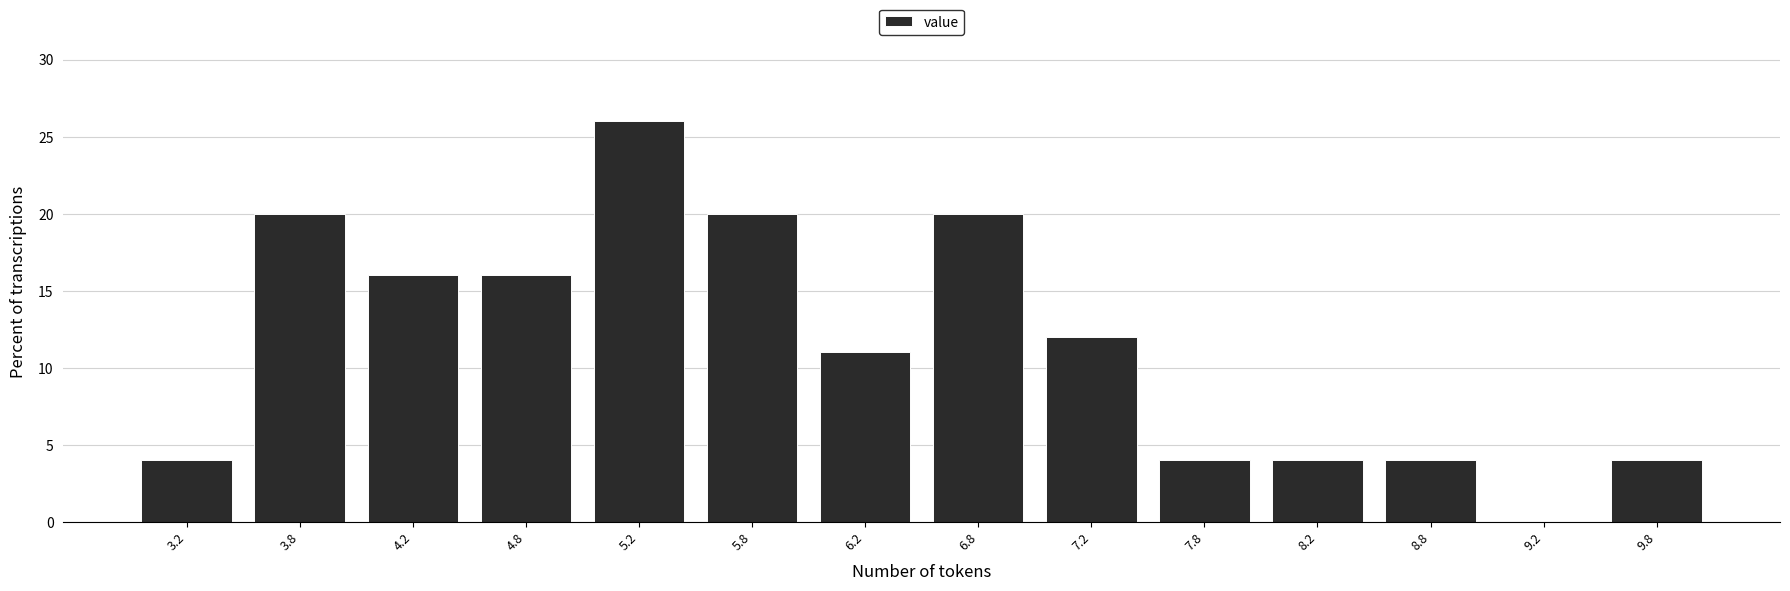

What is the height of the bar covering 5.0 to 5.5 on the x-axis? The values are not printed on the chart, so give them approximately, as read against the axis.

26